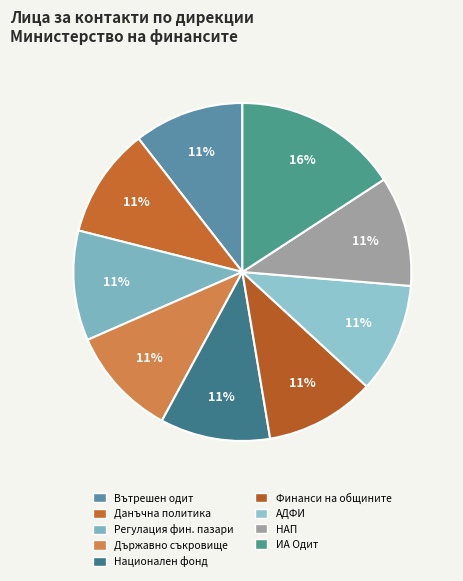

Does Данъчна политика represent more than half of the total?

No